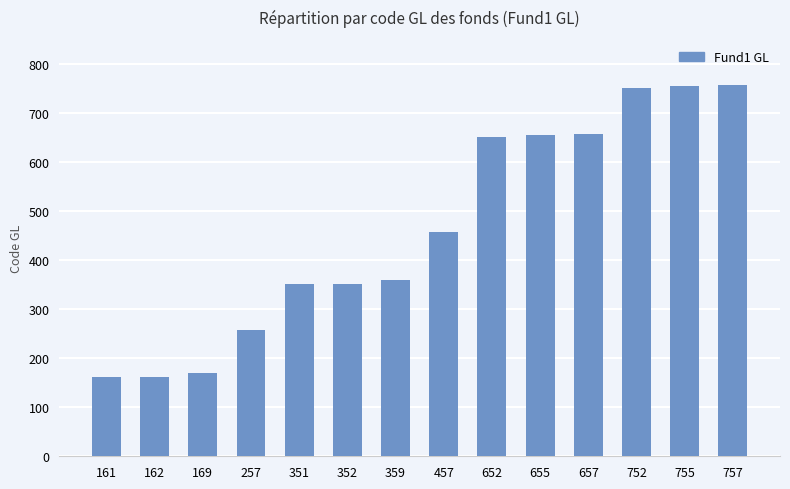

Where is the data nearest to the value 459?

457